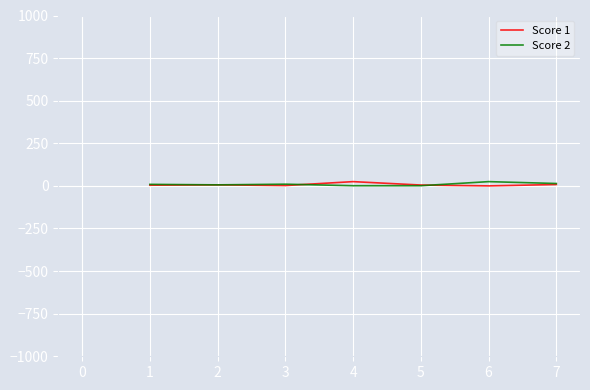

What are all the series names shown in the legend?

Score 1, Score 2